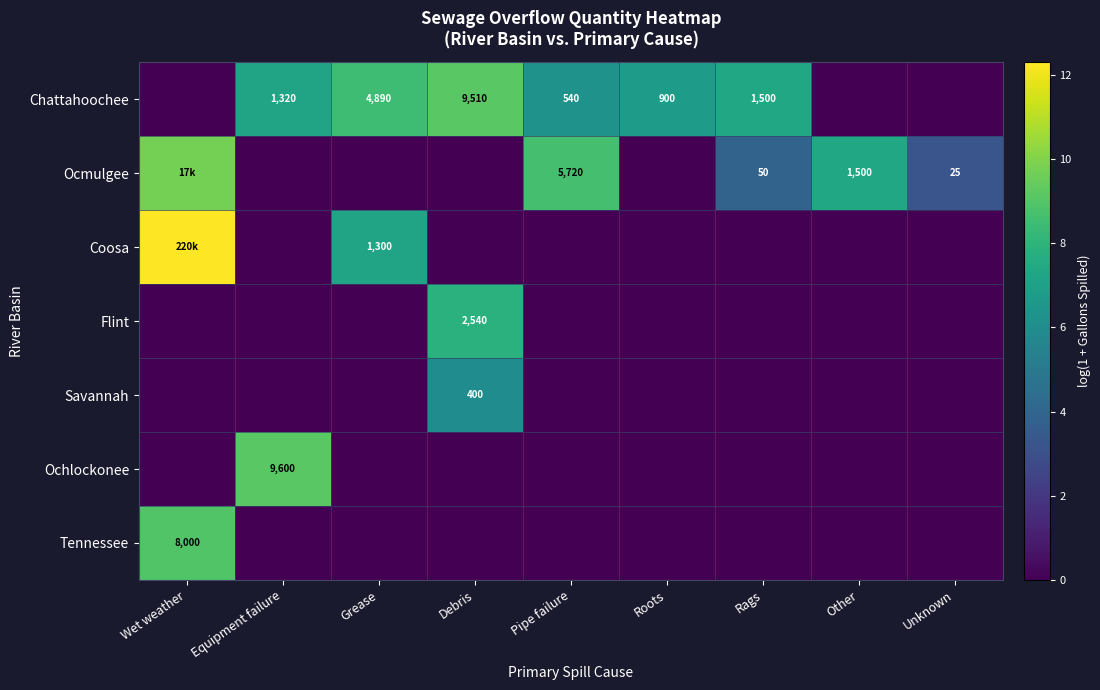

Rank the series by their maximum value, from highest to lowest.

Coosa, Ocmulgee, Ochlockonee, Chattahoochee, Tennessee, Flint, Savannah